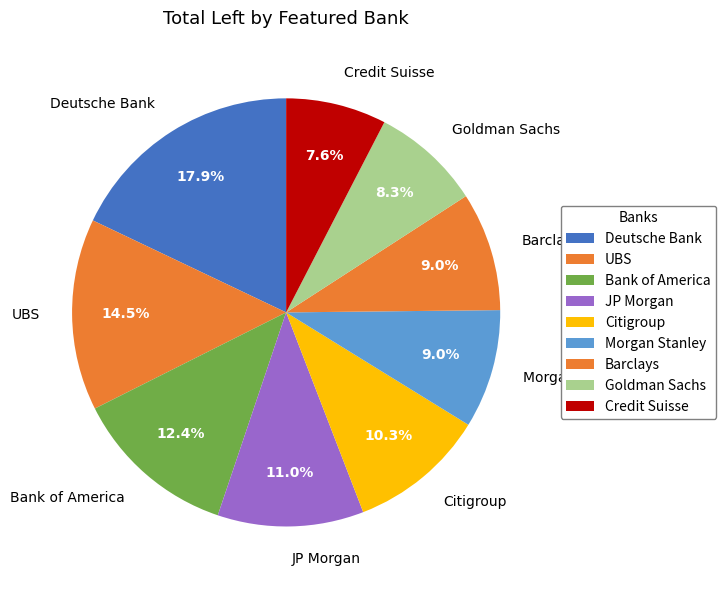

Is the sum of Credit Suisse and Barclays greater than half?

No